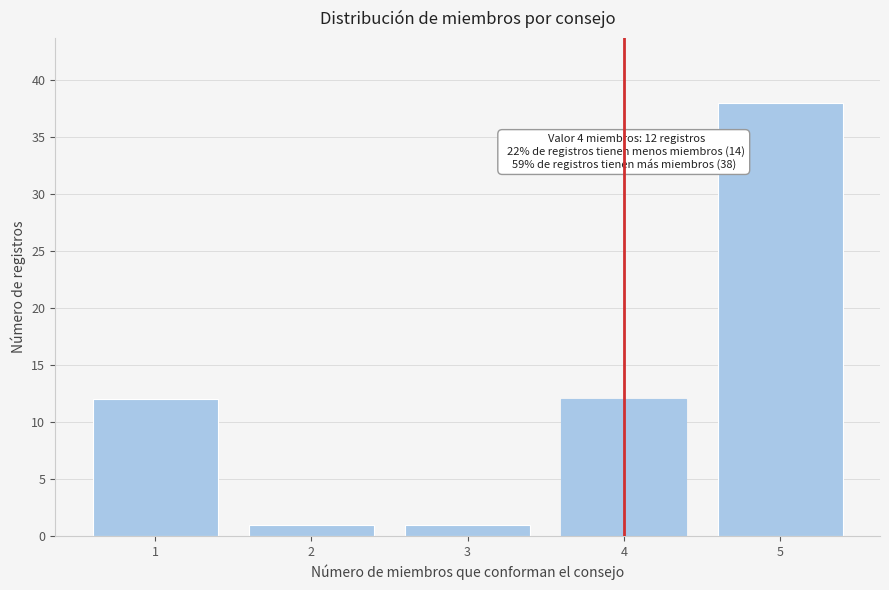

Reading left to right, what are all the values shown in this chart?

12	1	1	12	38